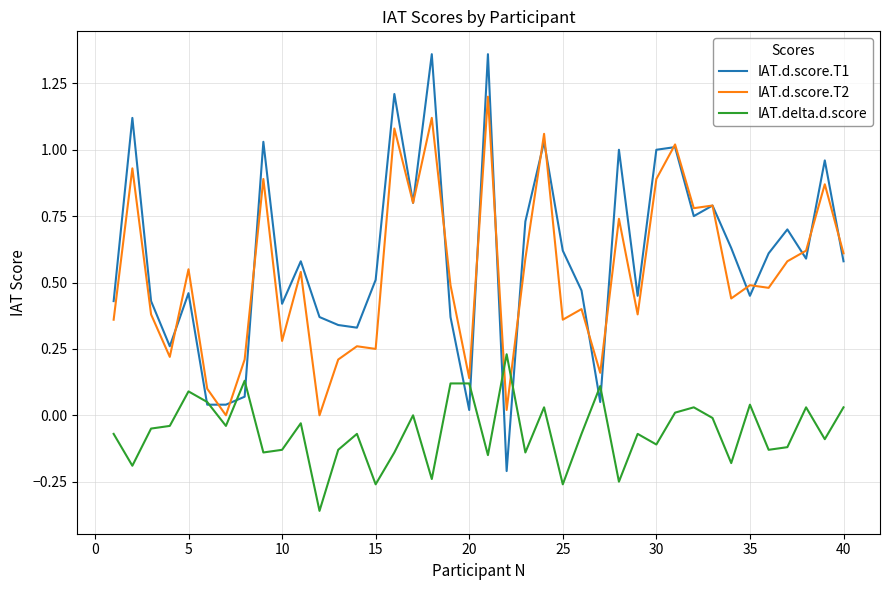

Which series has the largest range (max minus min)?

IAT.d.score.T1